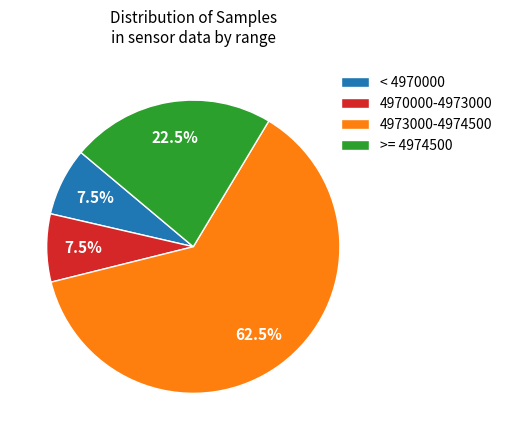

Which category has the biggest portion of the pie?

4973000-4974500